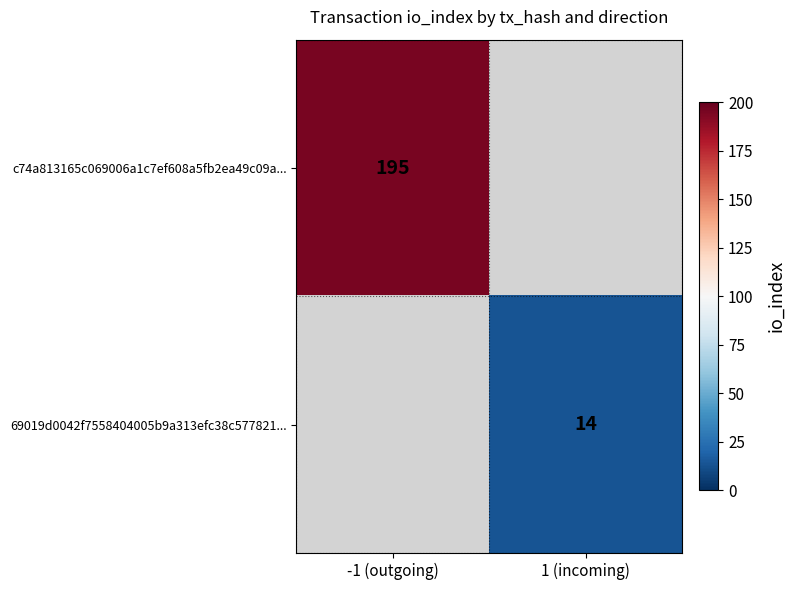

The 69019d0042f7558404005b9a313efc38c577821... series shows 9 at 1 (incoming). True or false?

False